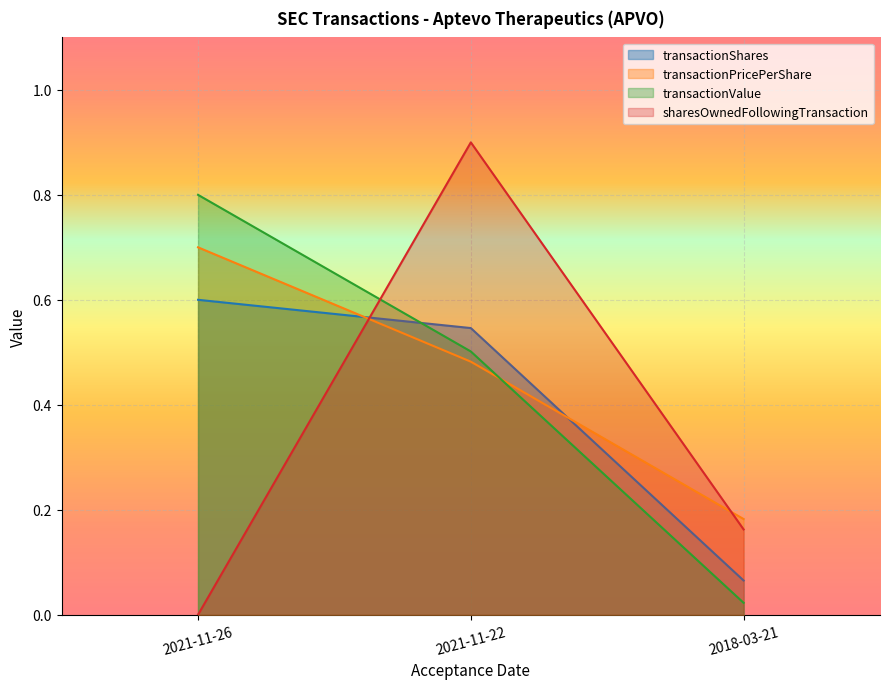

At which label does transactionPricePerShare reach its peak?

2021-11-26